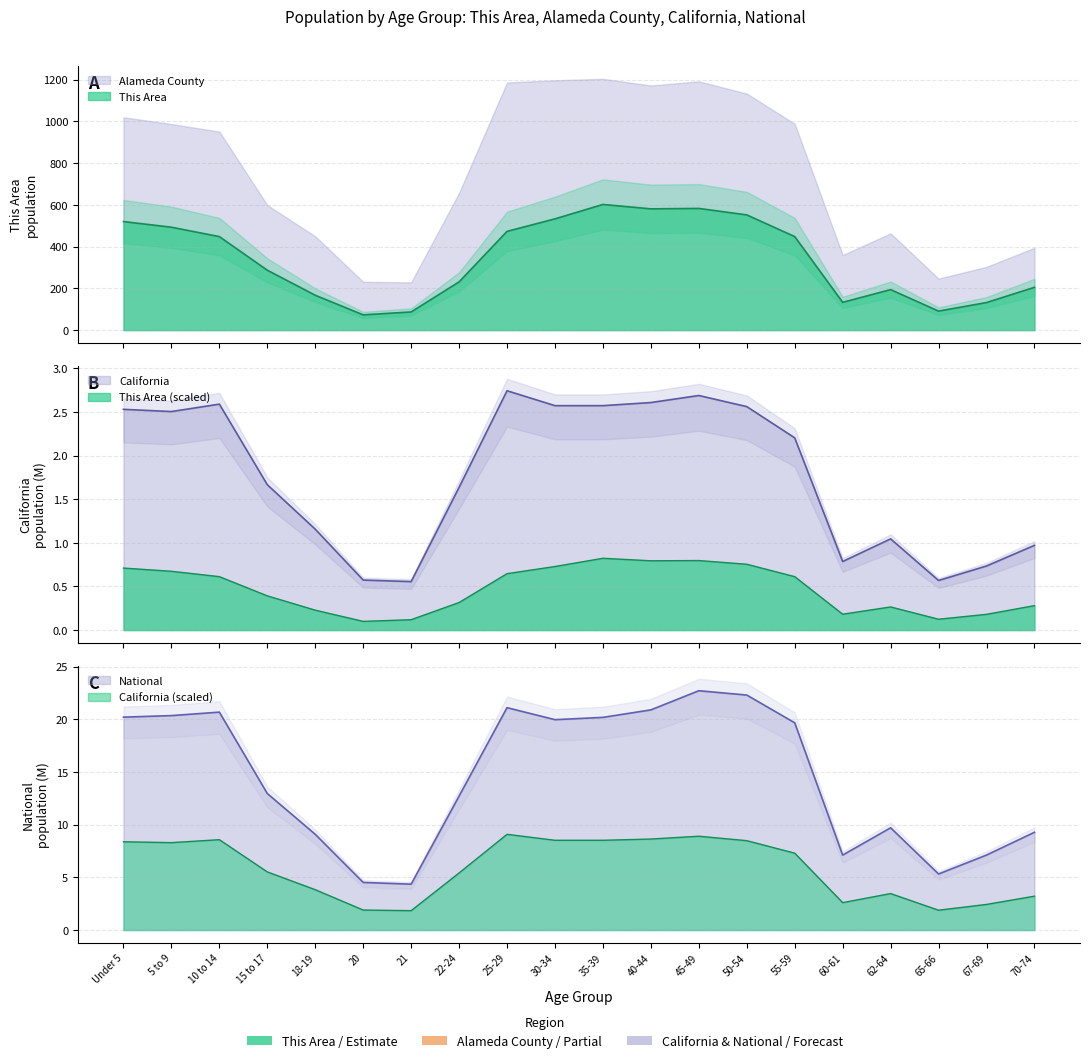

What is the approximate value of California at 5 to 9?

8.3